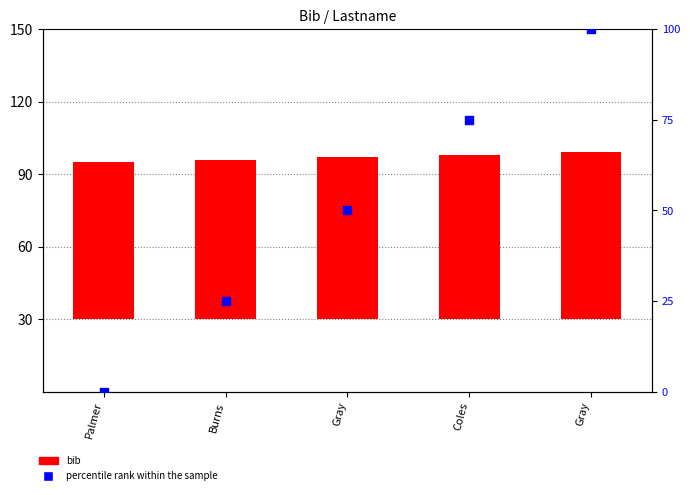

Which series reaches the maximum Y coordinate?

percentile rank within the sample